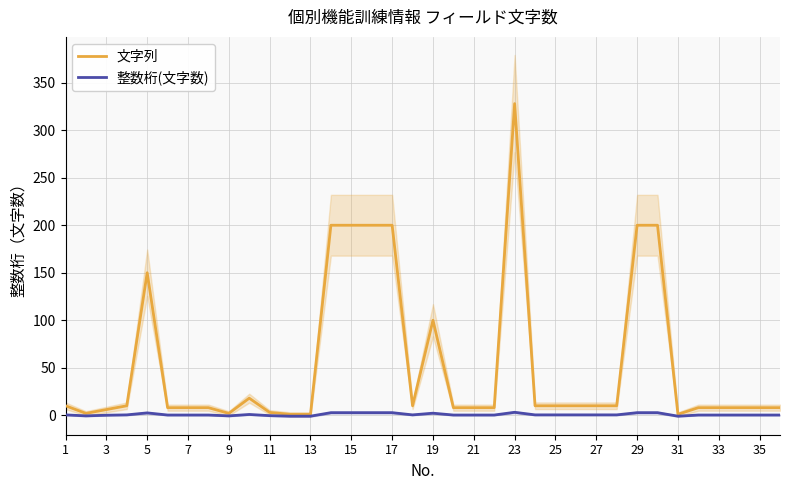

The 整数桁(文字数) series shows 0.1 at 3. True or false?

True